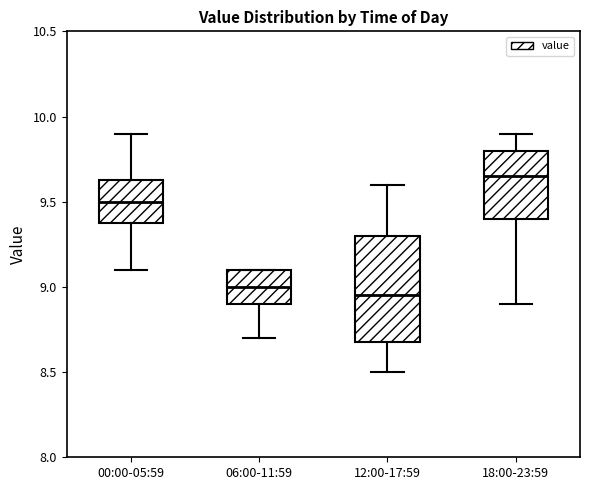

Reading left to right, transcribe this box plot: for each box, give where its median line is, the range the box spans, and where its two whiskers end, as read against the y-axis. The values are not printed on the chart, so give them approximately, as read against the axis.

00:00-05:59: median 9.50, box 9.40 to 9.65, whiskers 9.10 to 9.90
06:00-11:59: median 9.00, box 8.90 to 9.10, whiskers 8.70 to 9.10
12:00-17:59: median 8.95, box 8.70 to 9.30, whiskers 8.50 to 9.60
18:00-23:59: median 9.65, box 9.40 to 9.80, whiskers 8.90 to 9.90